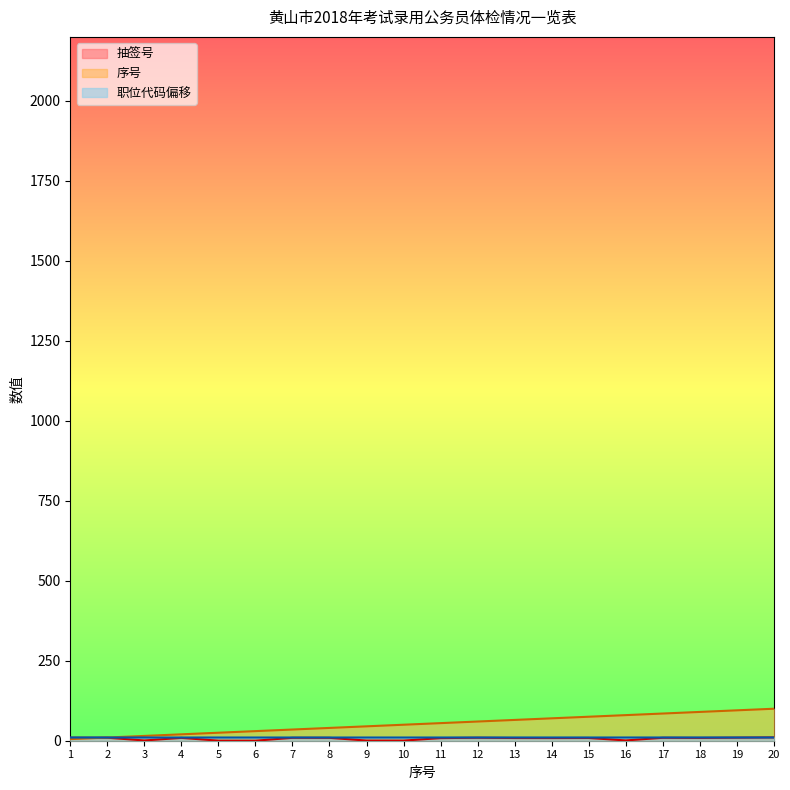

True or false: 合格 has more than 2 interior local peaks.

False